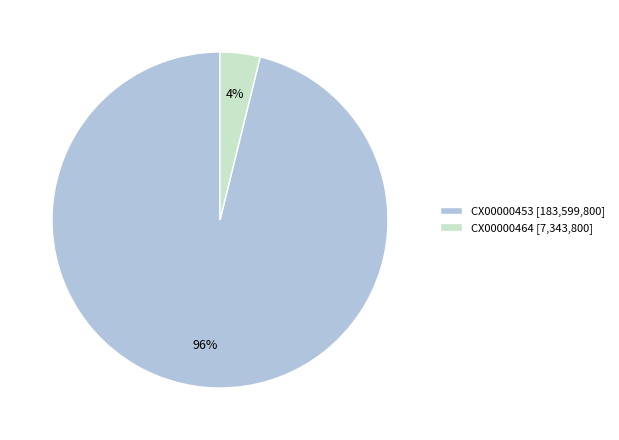

Between CX00000464 [7,343,800] and CX00000453 [183,599,800], which is larger?

CX00000453 [183,599,800]